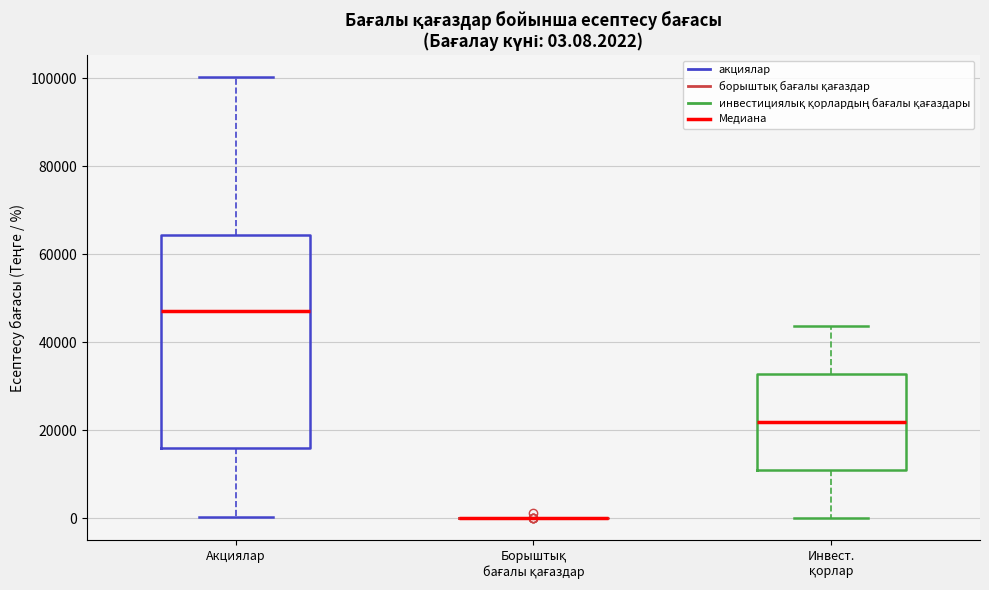

Comparing the boxes themselves (not the whiskers), which one is the tallest?

Акциялар